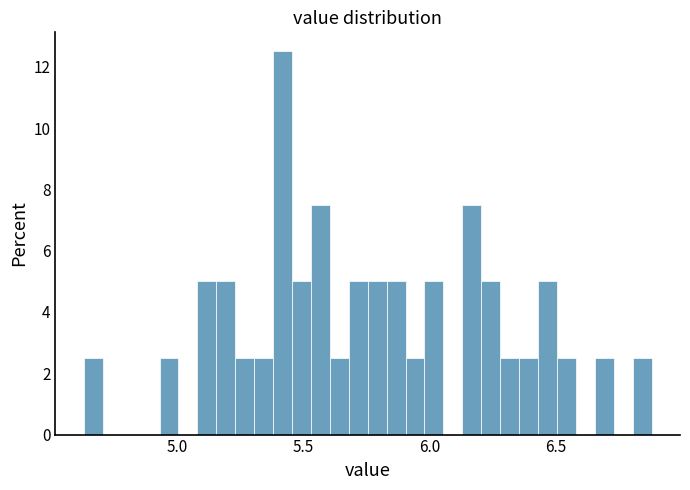

Around what value on the x-axis is the tallest bar? Give the approximate position of its centre, as read against the axis.

5.40